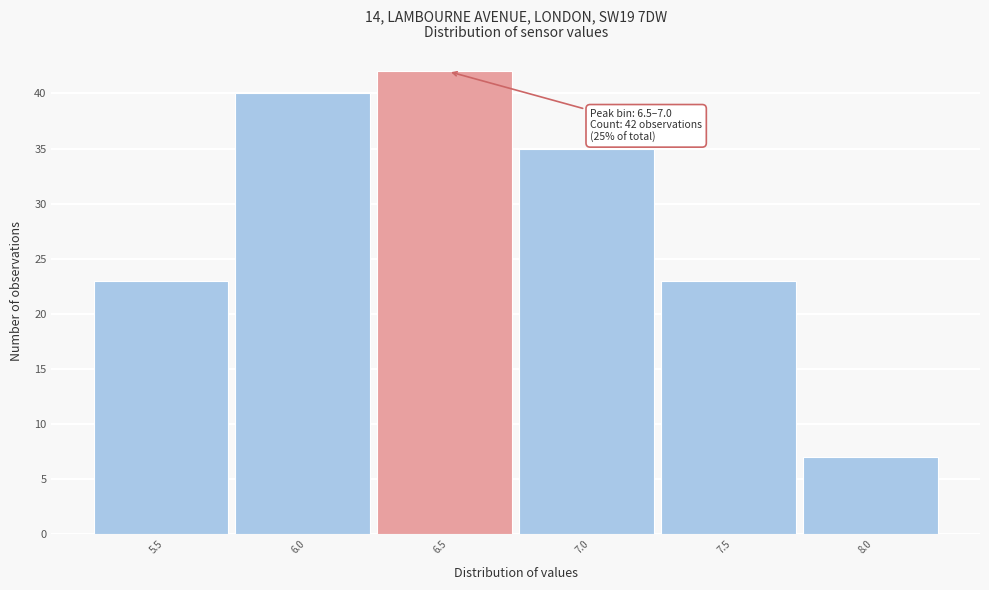

Reading left to right, extract all data points from this chart.

23	40	42	35	23	7